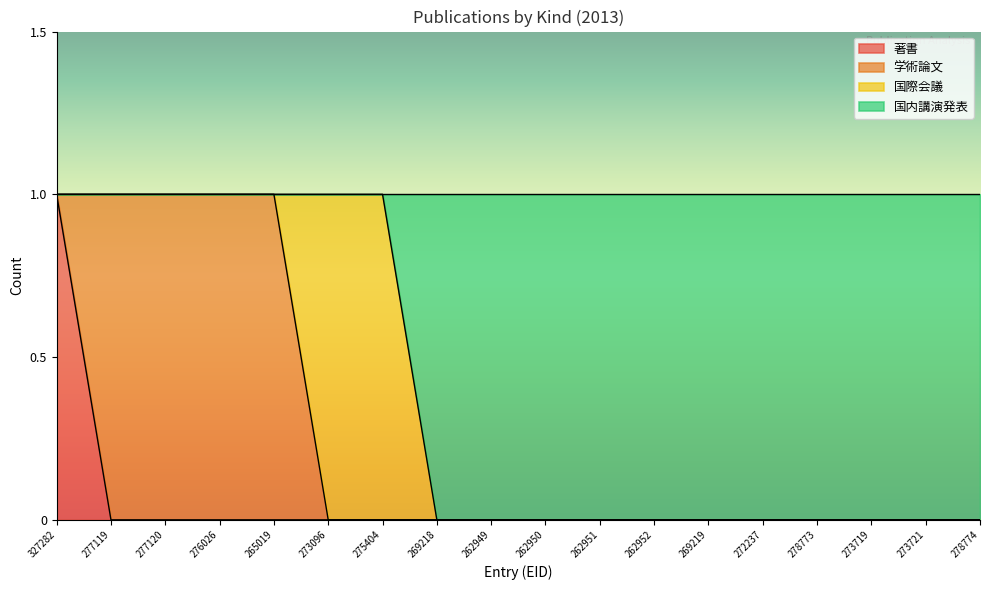

True or false: 国内講演発表 and 著書 intersect in this chart.

False